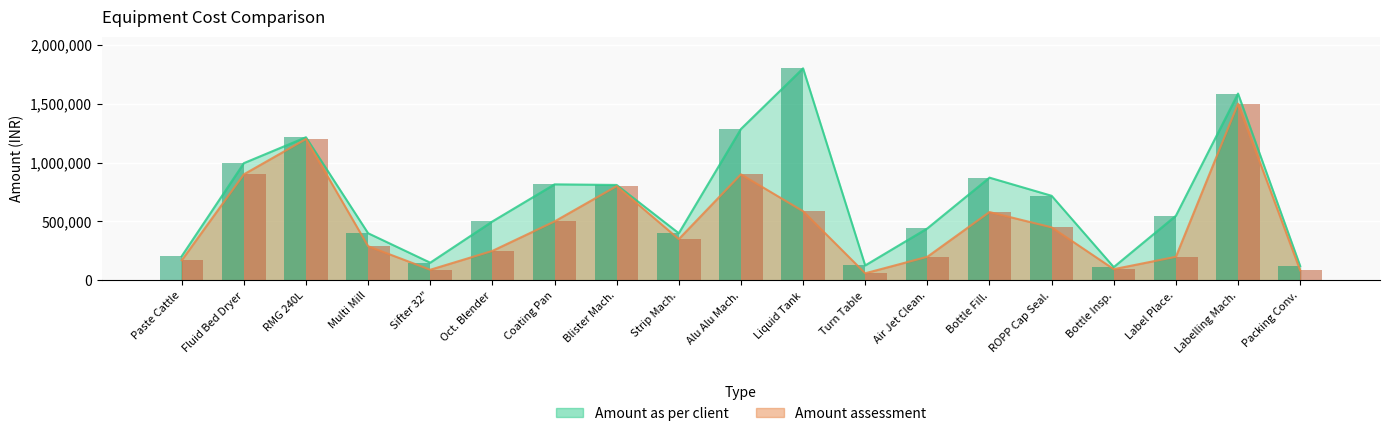

What is the difference between the second highest and second lowest values in the Amount assessment series?

1115000